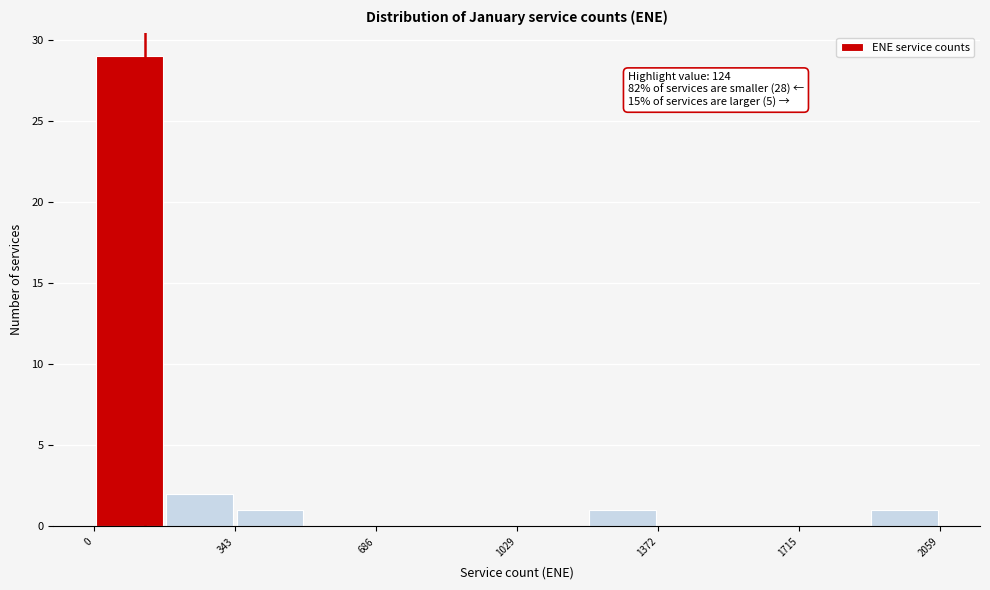

Around what value on the x-axis is the tallest bar? Give the approximate position of its centre, as read against the axis.

100